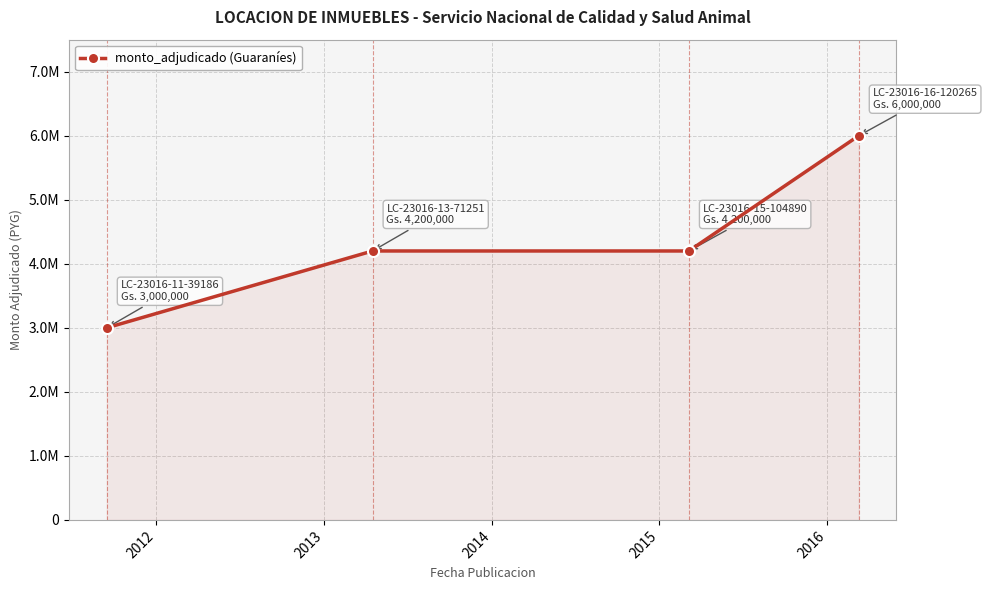

Does the chart display data point markers on the line(s)?

Yes